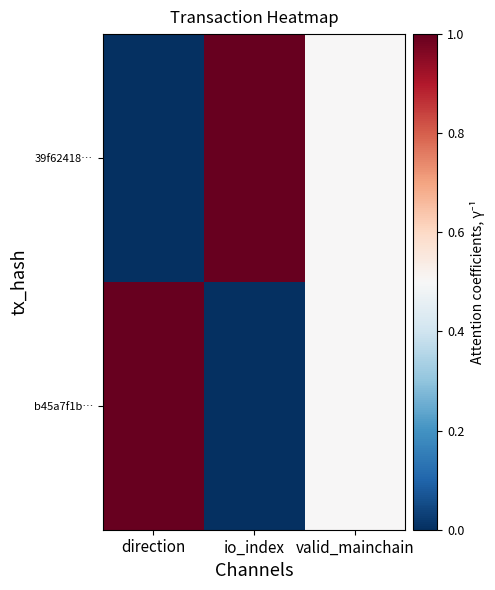

Reading left to right, list all the values displayed in this chart.

39f62418…: direction=0.0	io_index=1.0	valid_mainchain=0.5
b45a7f1b…: direction=1.0	io_index=0.0	valid_mainchain=0.5